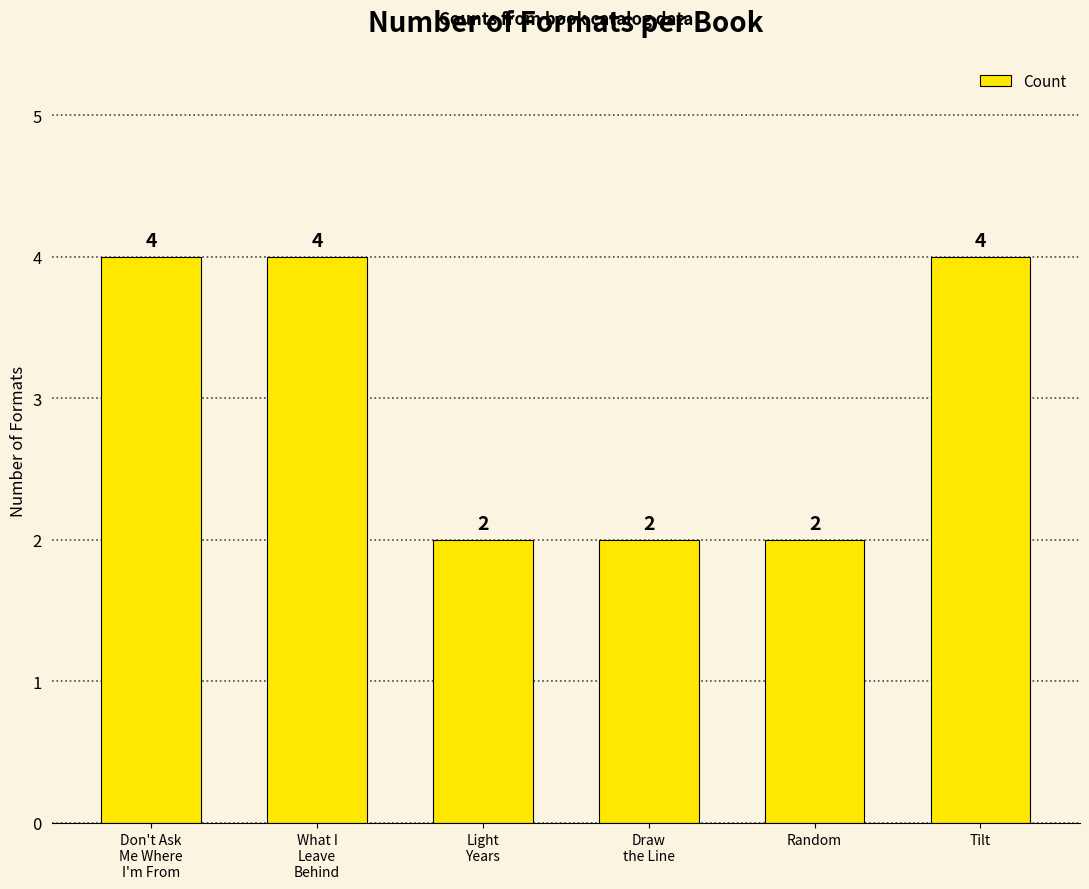

What is the value of the 2nd bar from the left?

4